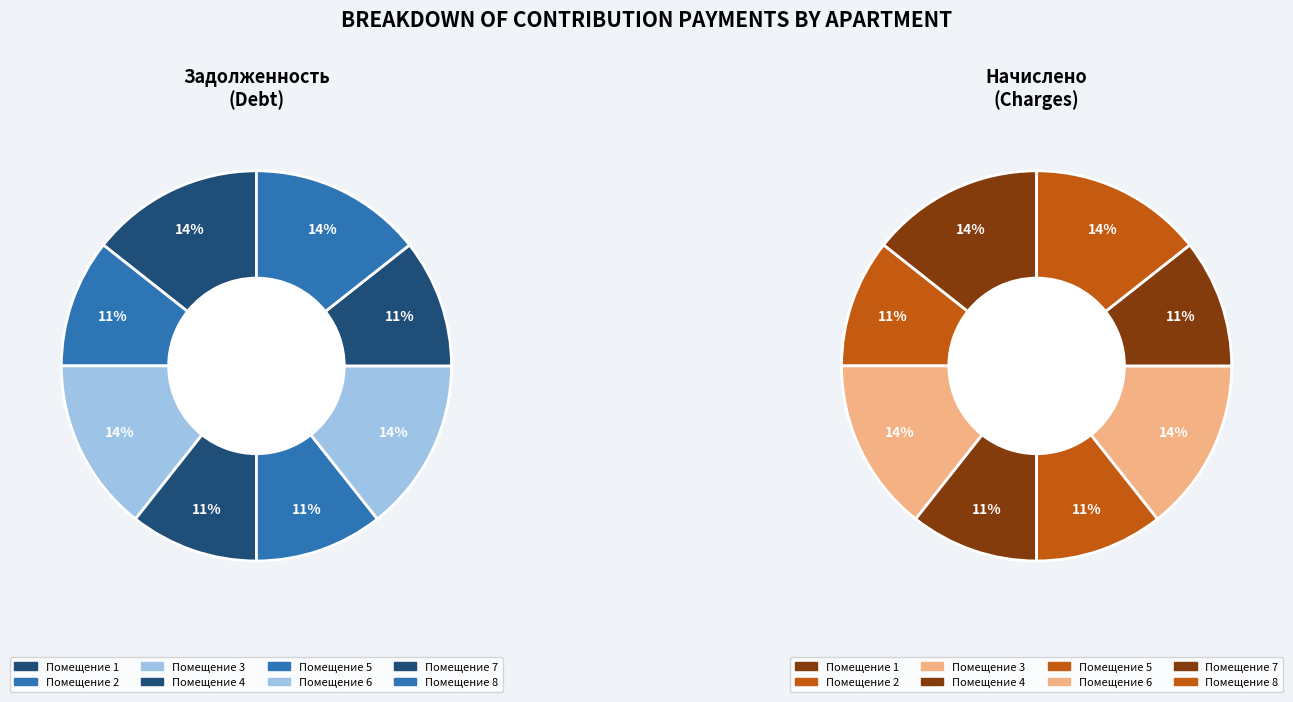

What percentage do 5 and 6 together represent?

25.0%